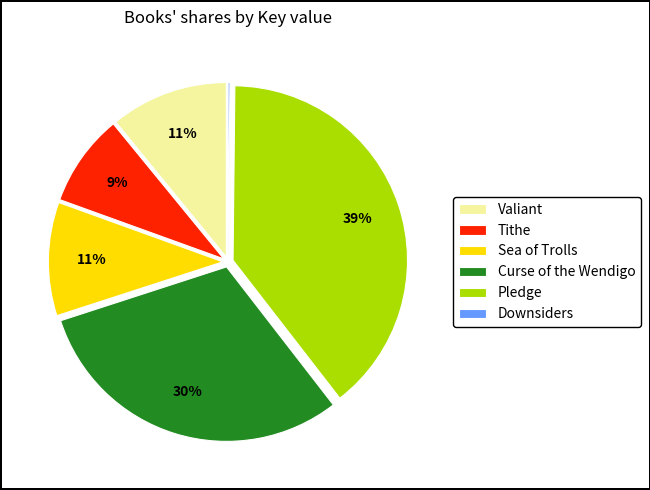

Which category has the biggest portion of the pie?

Pledge